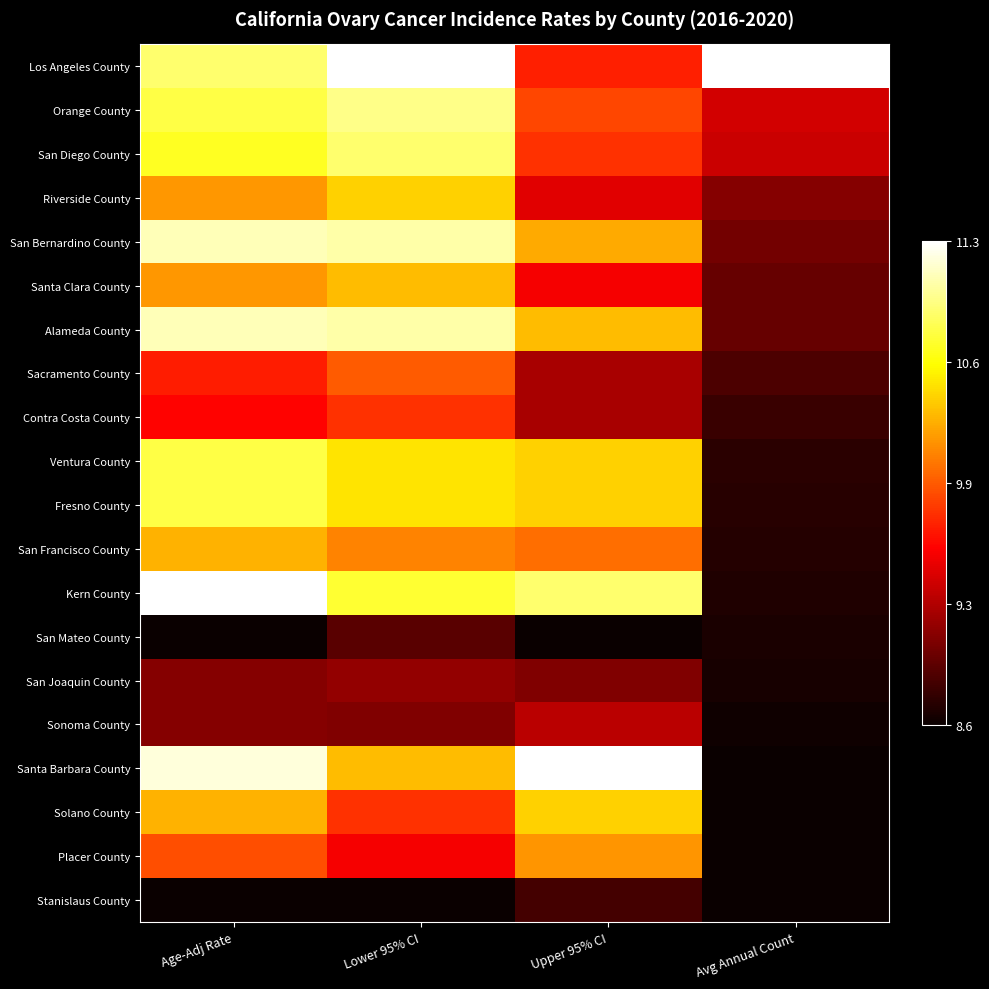

Reading right to left, what are all the values shown in this chart?

Los Angeles County: Avg Annual Count=1.0	Upper 95% CI=0.4	Lower 95% CI=1.0	Age-Adj Rate=0.9
Orange County: Avg Annual Count=0.3	Upper 95% CI=0.5	Lower 95% CI=0.9	Age-Adj Rate=0.8
San Diego County: Avg Annual Count=0.3	Upper 95% CI=0.4	Lower 95% CI=0.9	Age-Adj Rate=0.8
Riverside County: Avg Annual Count=0.2	Upper 95% CI=0.3	Lower 95% CI=0.7	Age-Adj Rate=0.6
San Bernardino County: Avg Annual Count=0.2	Upper 95% CI=0.6	Lower 95% CI=0.9	Age-Adj Rate=0.9
Santa Clara County: Avg Annual Count=0.1	Upper 95% CI=0.4	Lower 95% CI=0.6	Age-Adj Rate=0.6
Alameda County: Avg Annual Count=0.1	Upper 95% CI=0.6	Lower 95% CI=0.9	Age-Adj Rate=0.9
Sacramento County: Avg Annual Count=0.1	Upper 95% CI=0.2	Lower 95% CI=0.5	Age-Adj Rate=0.4
Contra Costa County: Avg Annual Count=0.1	Upper 95% CI=0.2	Lower 95% CI=0.4	Age-Adj Rate=0.4
Ventura County: Avg Annual Count=0.0	Upper 95% CI=0.7	Lower 95% CI=0.7	Age-Adj Rate=0.8
Fresno County: Avg Annual Count=0.0	Upper 95% CI=0.7	Lower 95% CI=0.7	Age-Adj Rate=0.8
San Francisco County: Avg Annual Count=0.0	Upper 95% CI=0.5	Lower 95% CI=0.6	Age-Adj Rate=0.6
Kern County: Avg Annual Count=0.0	Upper 95% CI=0.9	Lower 95% CI=0.8	Age-Adj Rate=1.0
San Mateo County: Avg Annual Count=0.0	Upper 95% CI=0.0	Lower 95% CI=0.1	Age-Adj Rate=0.0
San Joaquin County: Avg Annual Count=0.0	Upper 95% CI=0.2	Lower 95% CI=0.2	Age-Adj Rate=0.2
Sonoma County: Avg Annual Count=0.0	Upper 95% CI=0.3	Lower 95% CI=0.2	Age-Adj Rate=0.2
Santa Barbara County: Avg Annual Count=0.0	Upper 95% CI=1.0	Lower 95% CI=0.6	Age-Adj Rate=1.0
Solano County: Avg Annual Count=0.0	Upper 95% CI=0.7	Lower 95% CI=0.4	Age-Adj Rate=0.6
Placer County: Avg Annual Count=0.0	Upper 95% CI=0.6	Lower 95% CI=0.4	Age-Adj Rate=0.5
Stanislaus County: Avg Annual Count=0.0	Upper 95% CI=0.1	Lower 95% CI=0.0	Age-Adj Rate=0.0